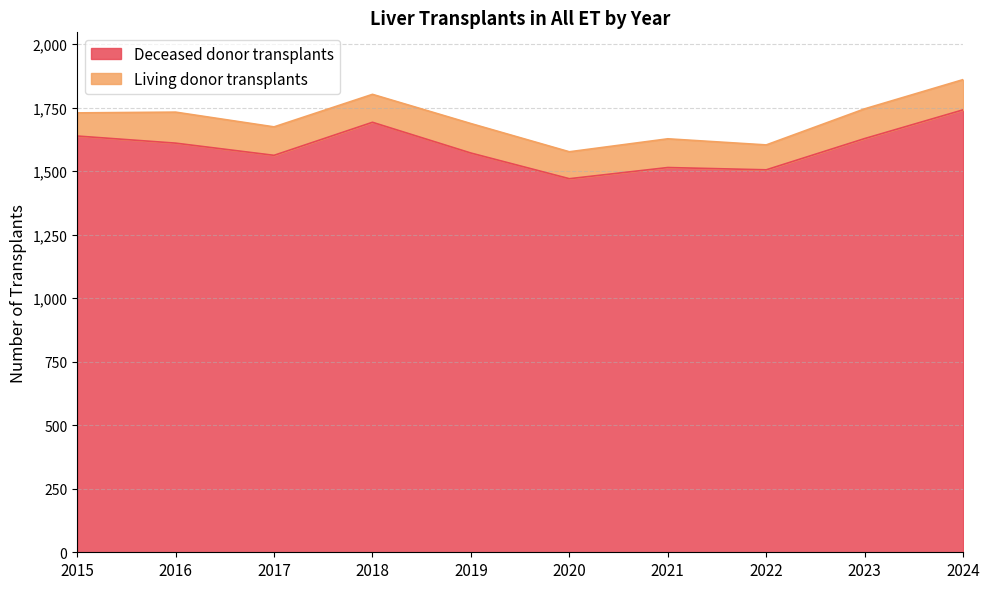

List the labels in order of value, smallest first.

2020, 2022, 2021, 2017, 2019, 2016, 2023, 2015, 2018, 2024